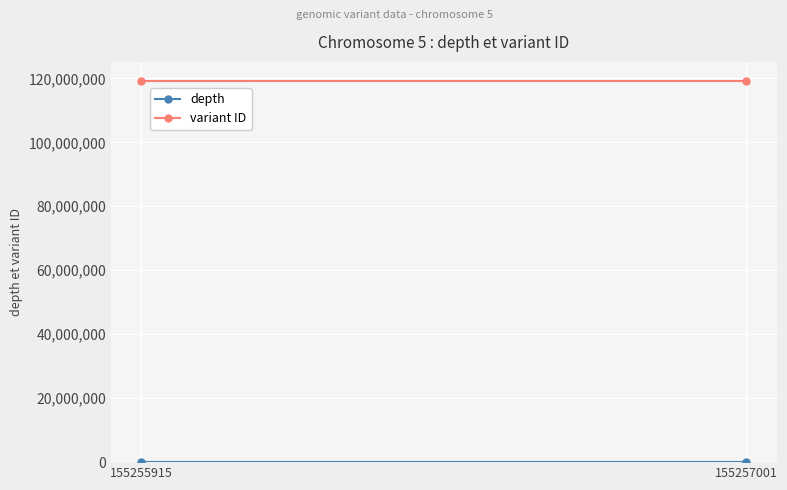

Rank the series at 155255915 from lowest to highest value.

depth, variant ID